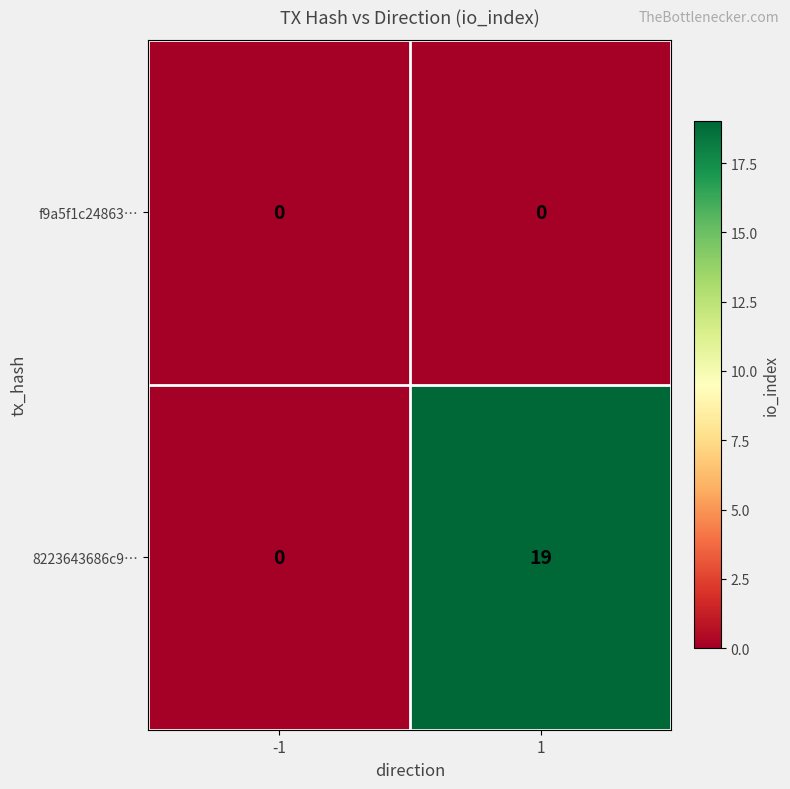

Which series has the largest total across all categories?

8223643686c9…